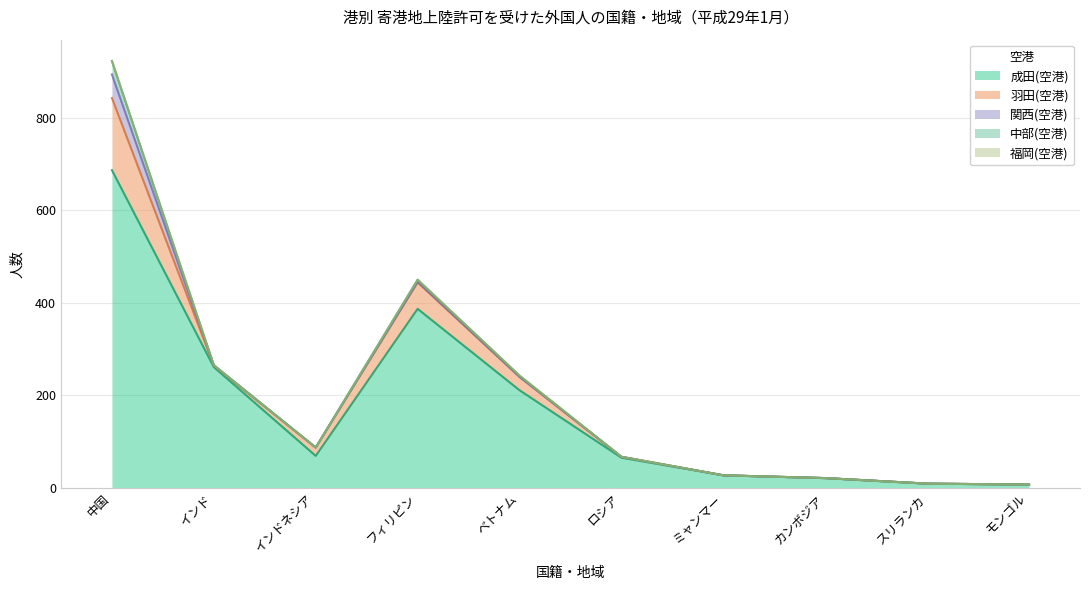

What is the label of the 8th point from the right?

インドネシア